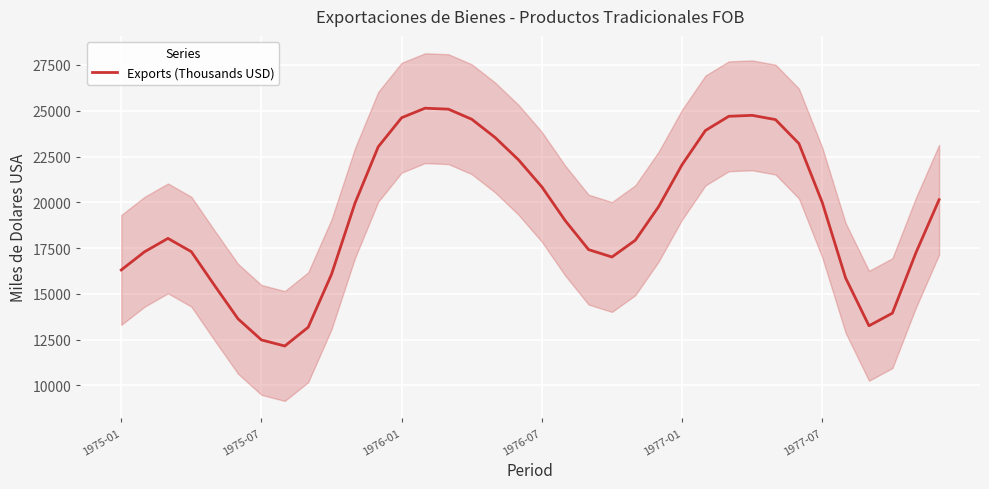

What is the highest value of the Exports (Thousands USD) series?

25140.1